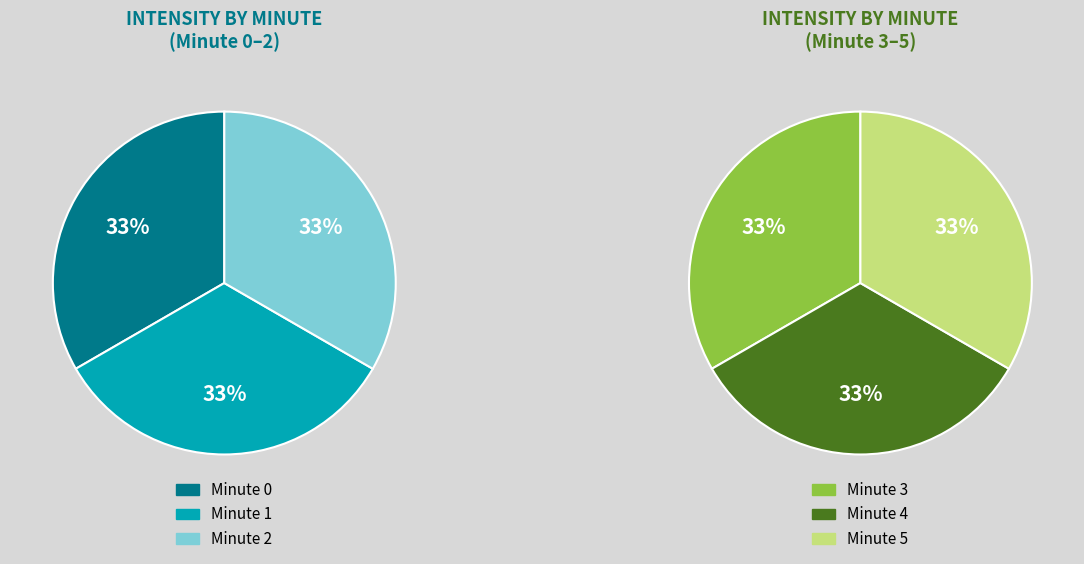

How many segments does this pie chart have?

6